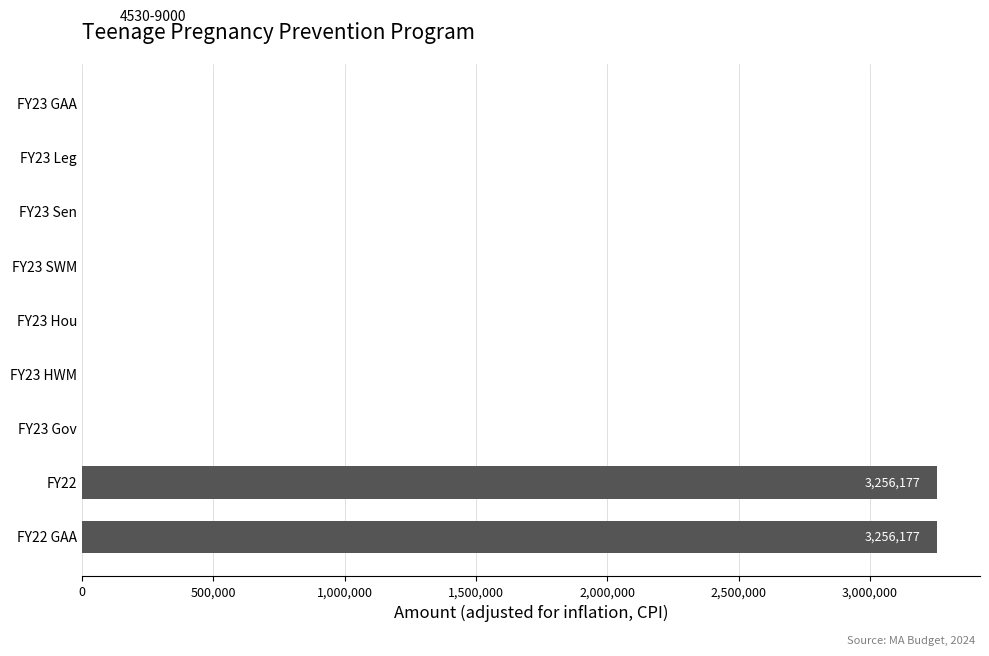

Are the bars grouped side by side (vs. stacked)?

No